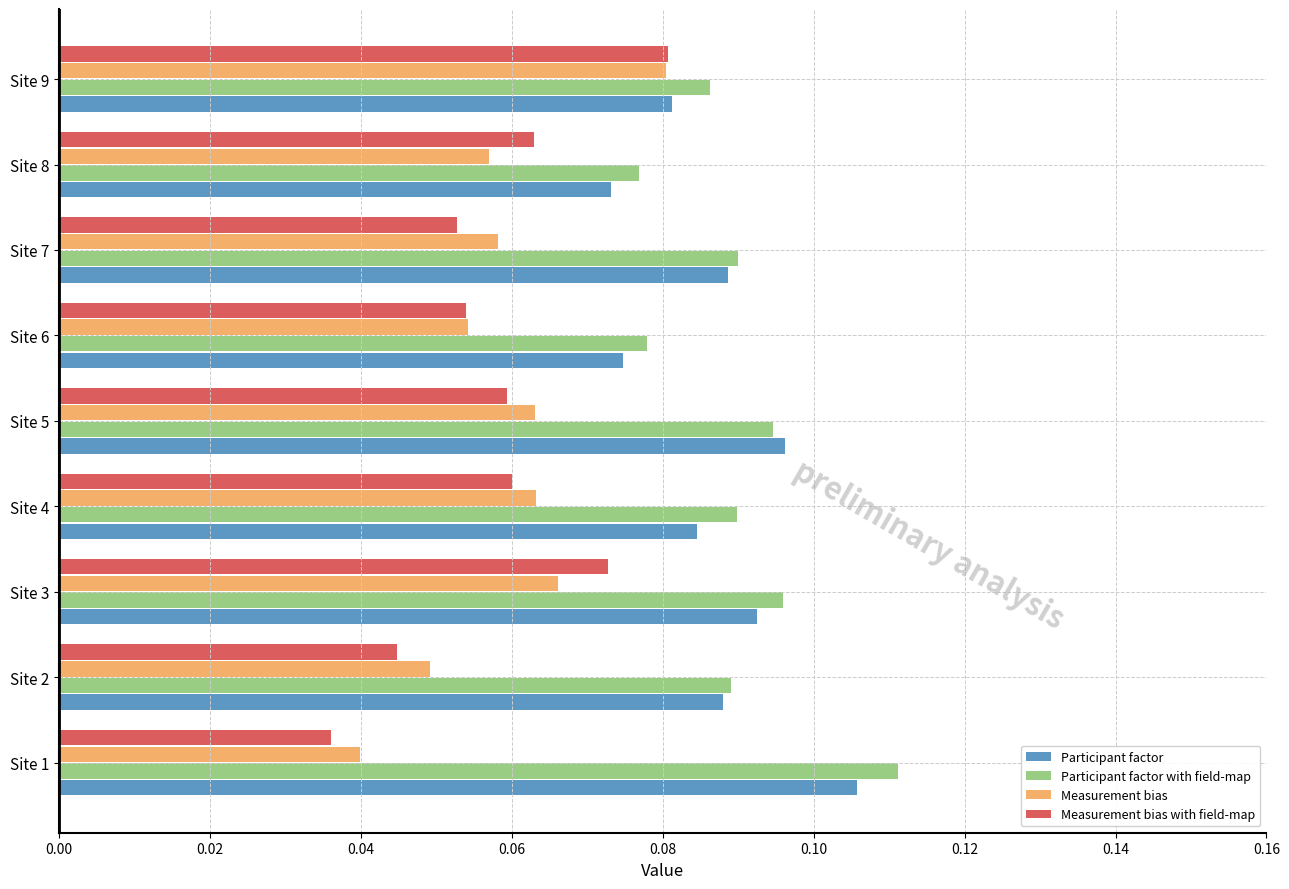

Which category has the highest value in the Participant factor with field-map series?

Site 1